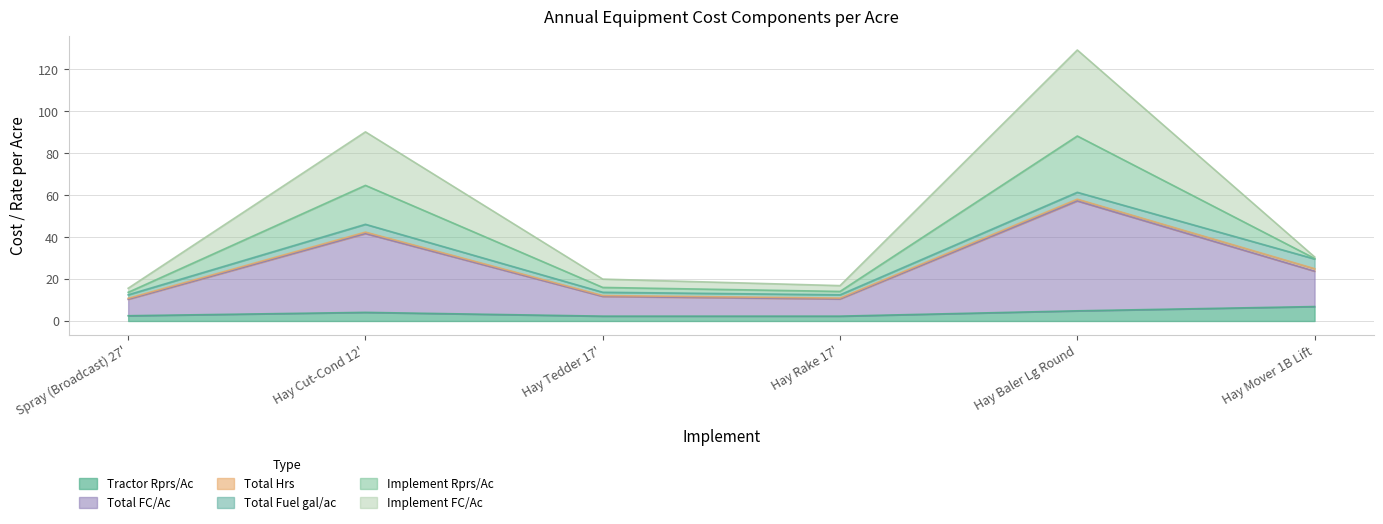

True or false: Tractor Rprs/Ac has more than 1 points higher than both neighbors.

False